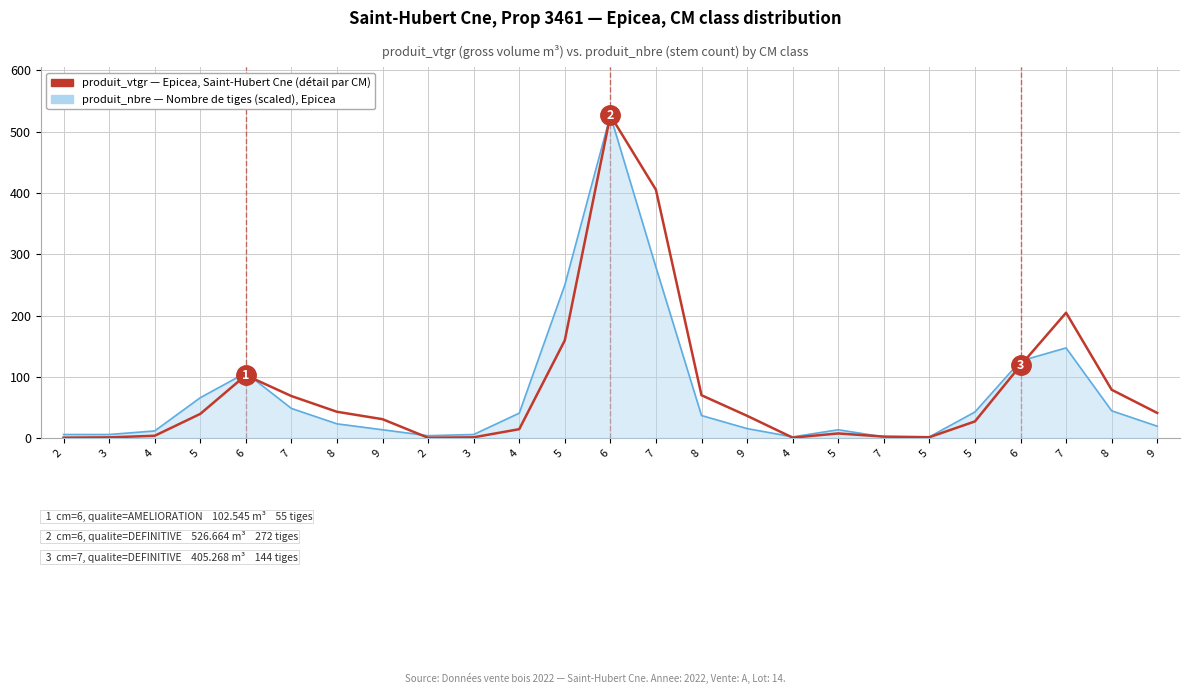

Reading right to left, transcribe all the data shown in this chart.

41.0	78.9	204.6	118.5	27.2	1.4	2.4	7.5	0.7	36.3	69.9	405.3	526.7	159.4	14.5	1.2	0.6	30.8	42.9	68.6	102.5	39.4	3.7	1.2	0.7